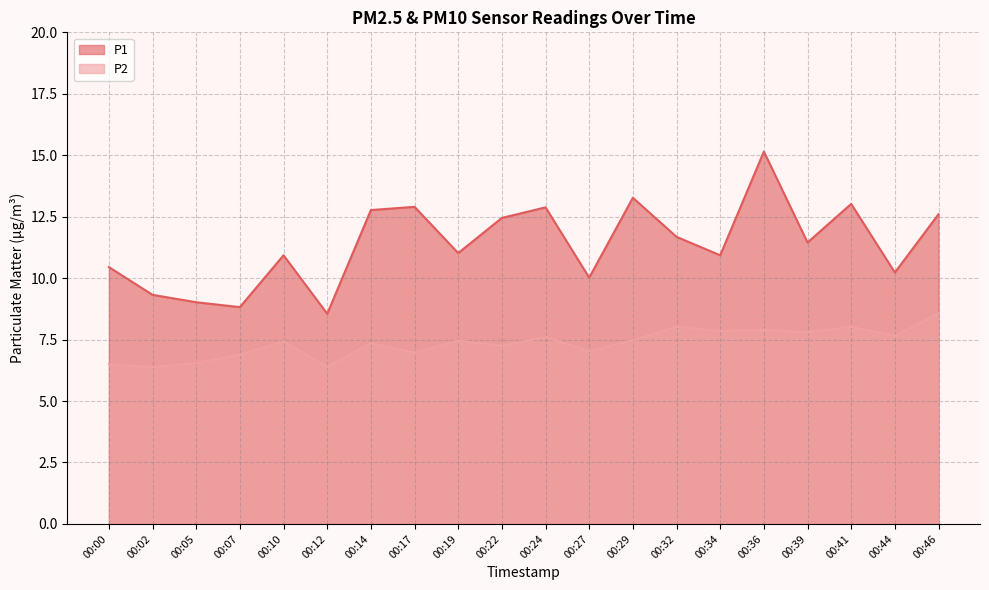

What is the difference between the maximum and minimum values in the P1 series?

6.6